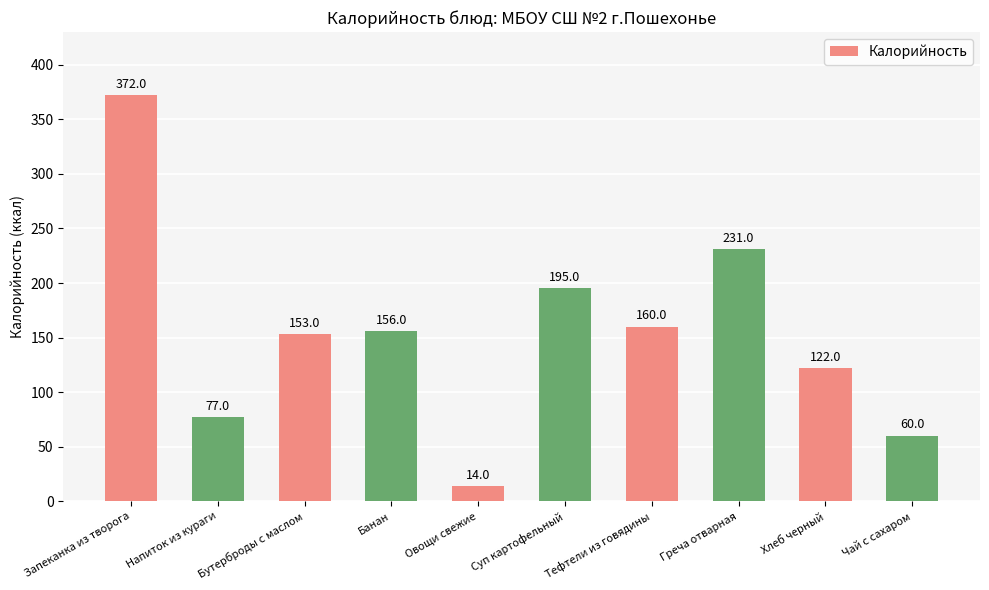

What is the average value?

154